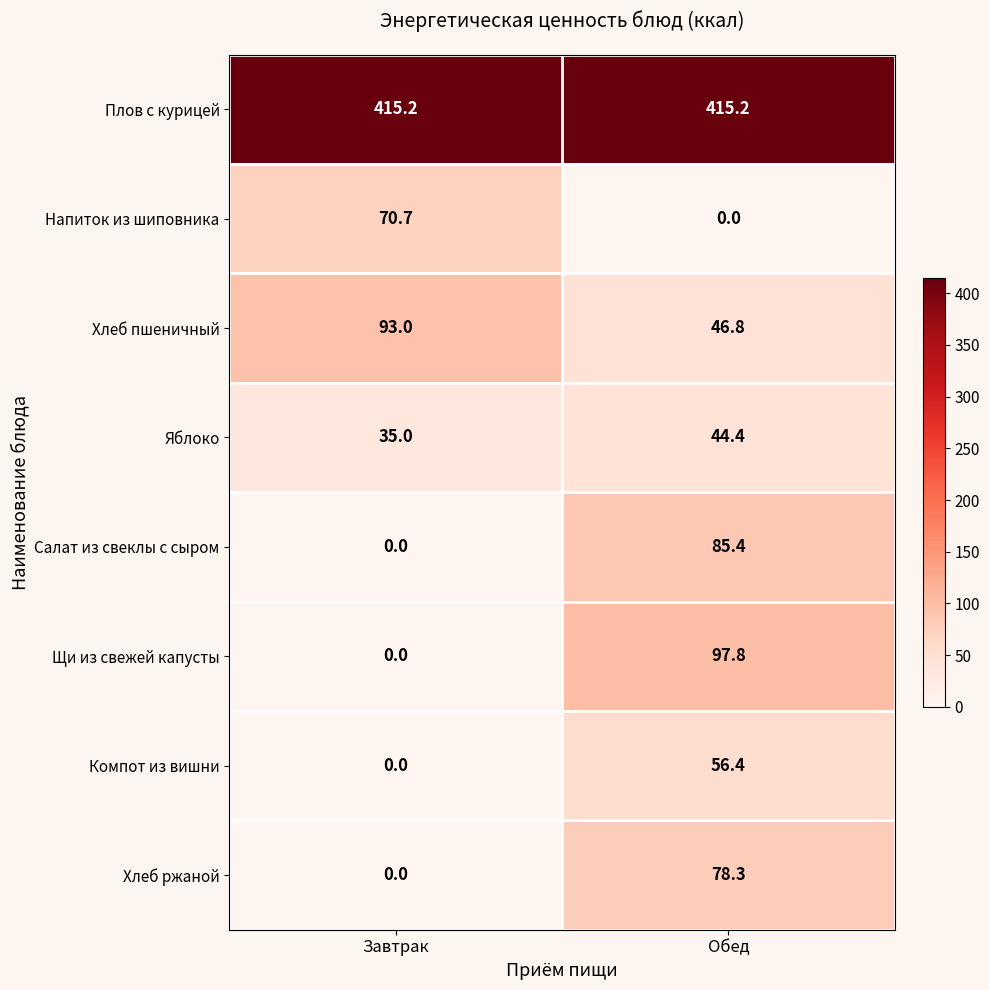

How many categories are shown in the chart?

2